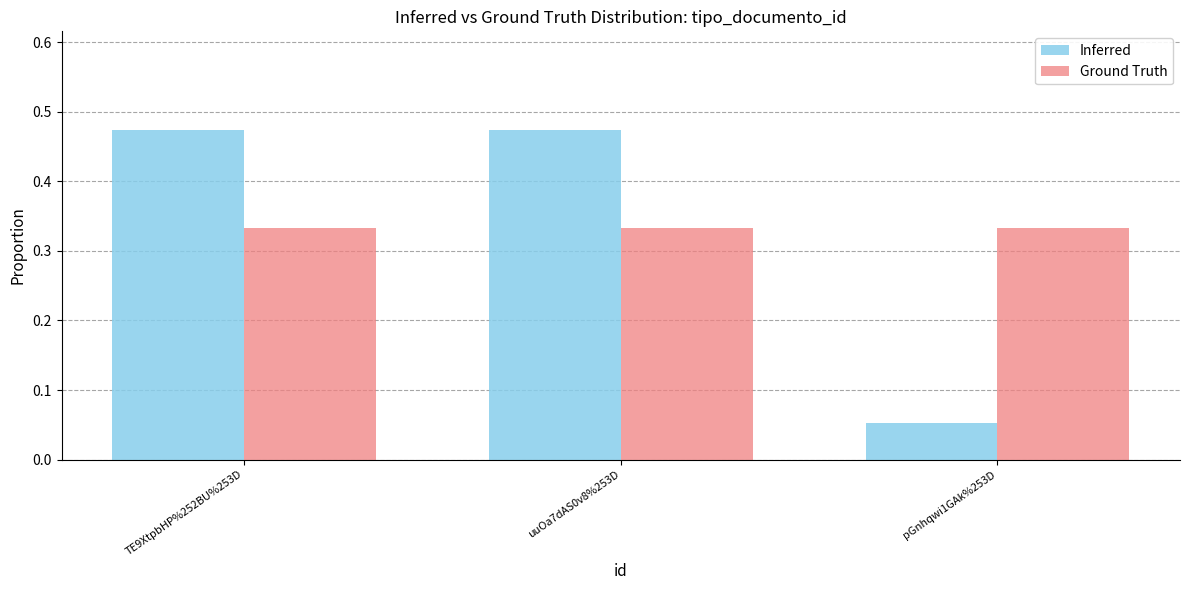

What is the label of the 3rd bar from the right?

TE9XtpbHP%252BU%253D